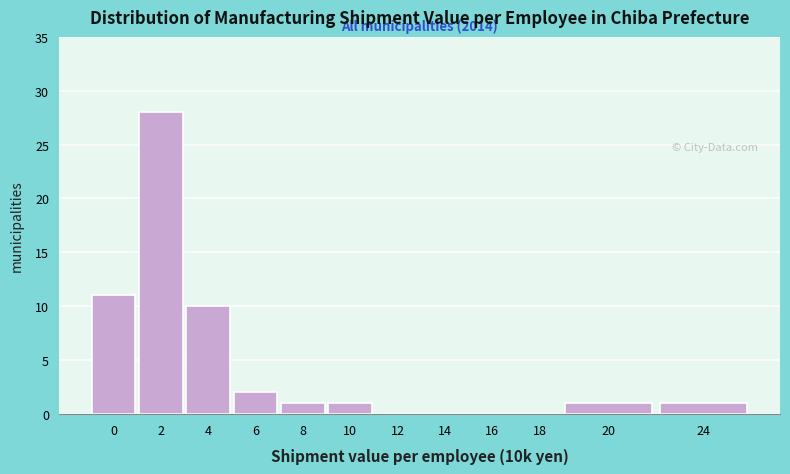

Reading left to right, extract all data points from this chart.

0=11	2=28	4=10	6=2	8=1	10=1	12=0	14=0	16=0	18=0	20=1	24=1